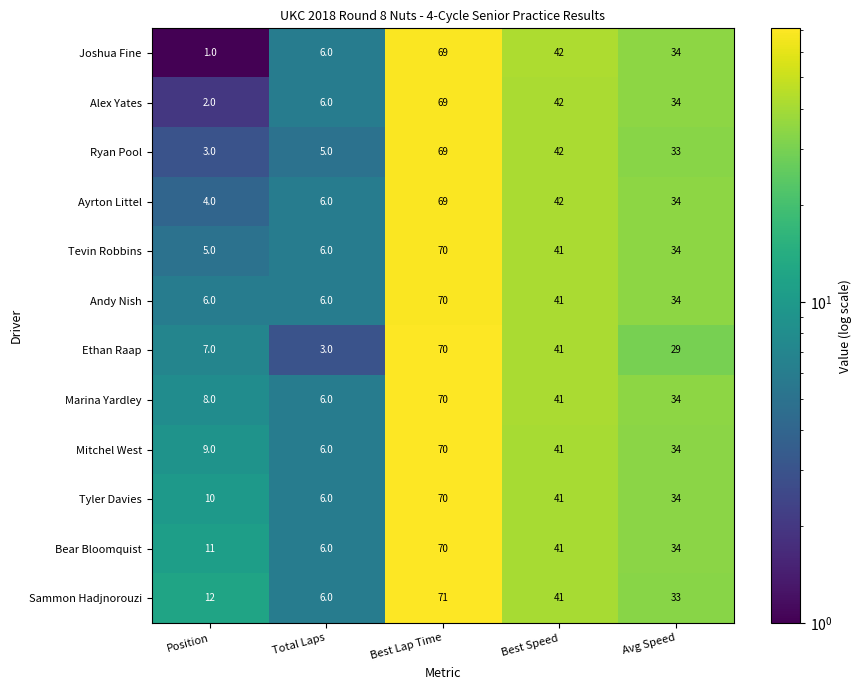

Where is Tevin Robbins nearest to the value 37?

Avg Speed